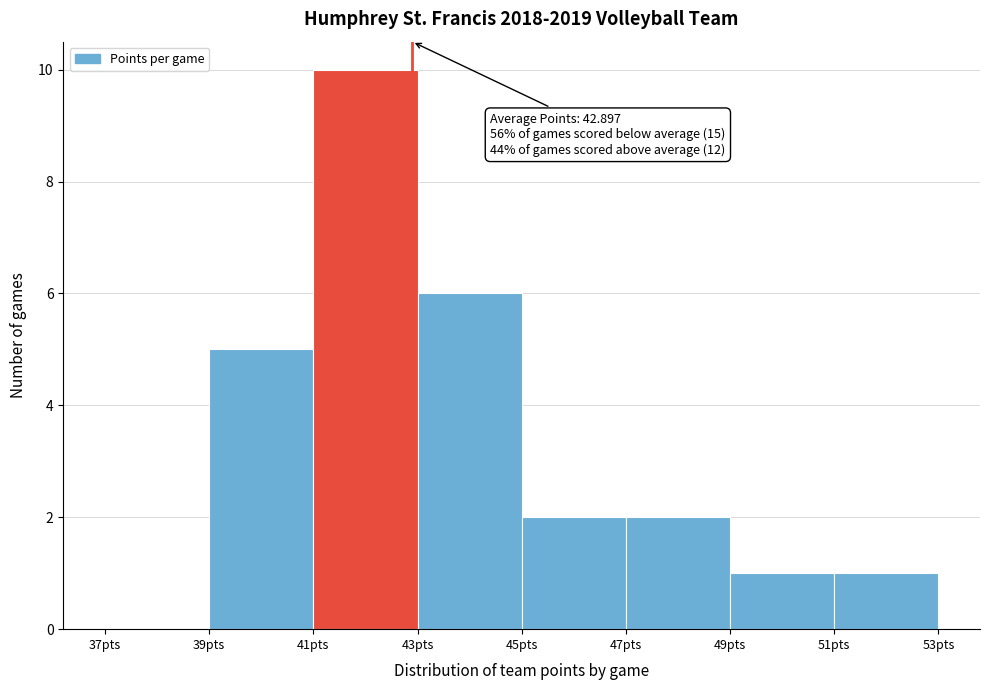

Over which range of the x-axis is the bar tallest?

41 to 43